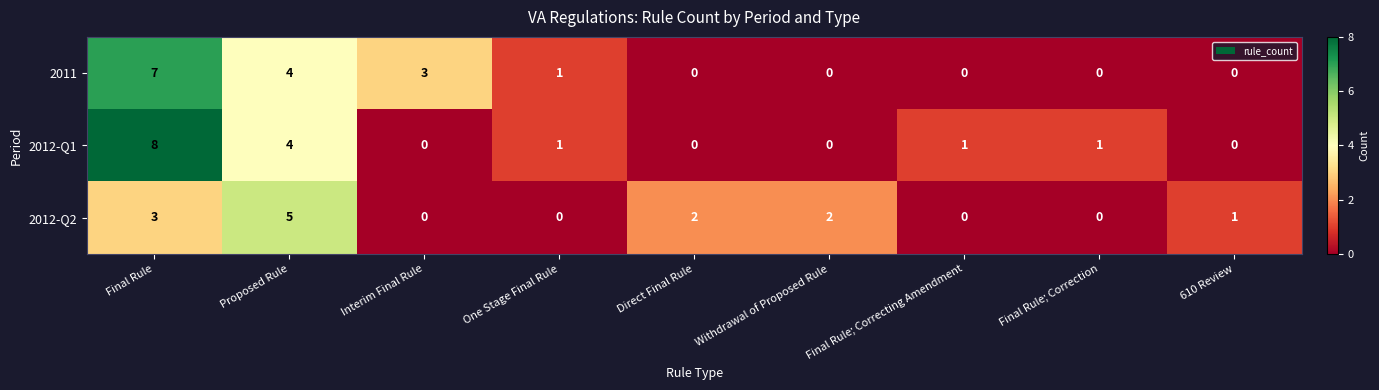

How many 2011 values are between 0 and 3?

7